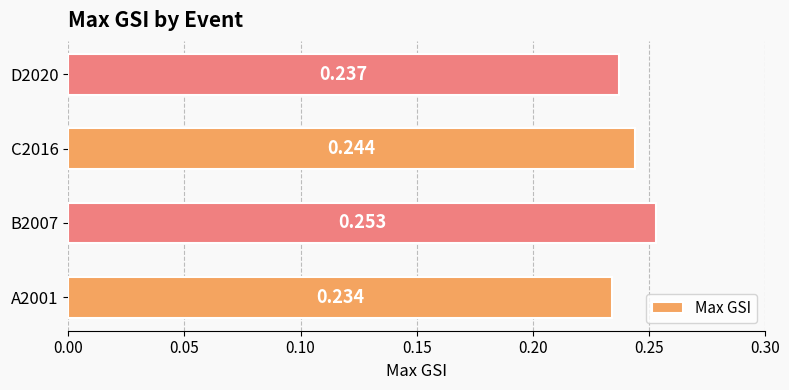

How many bars are there in total?

4